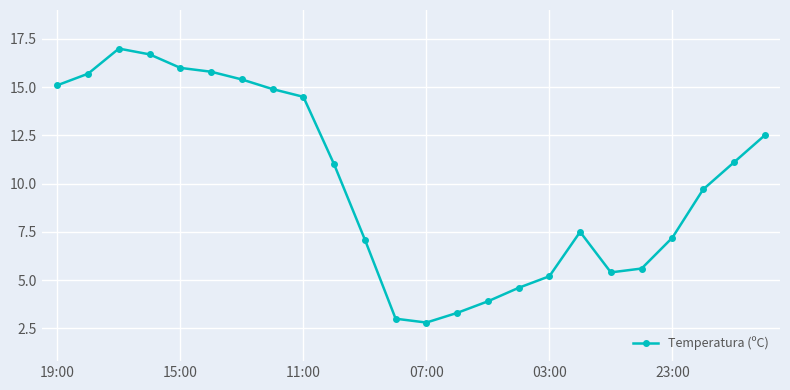

What is the sum of all values?

241.0